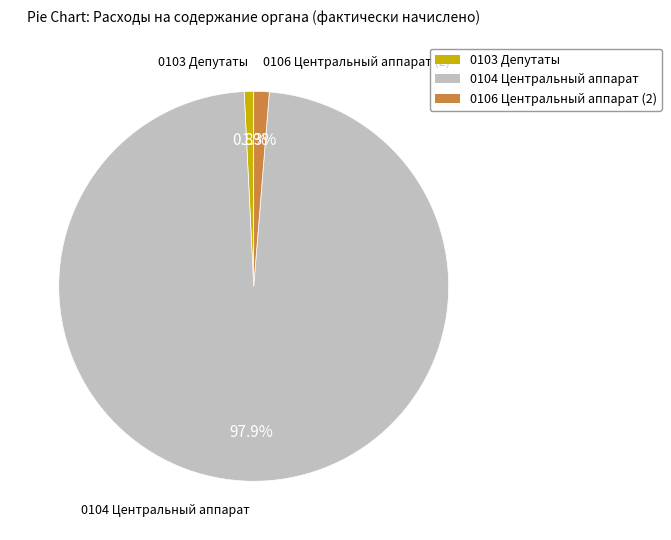

Does any single category account for the majority?

Yes